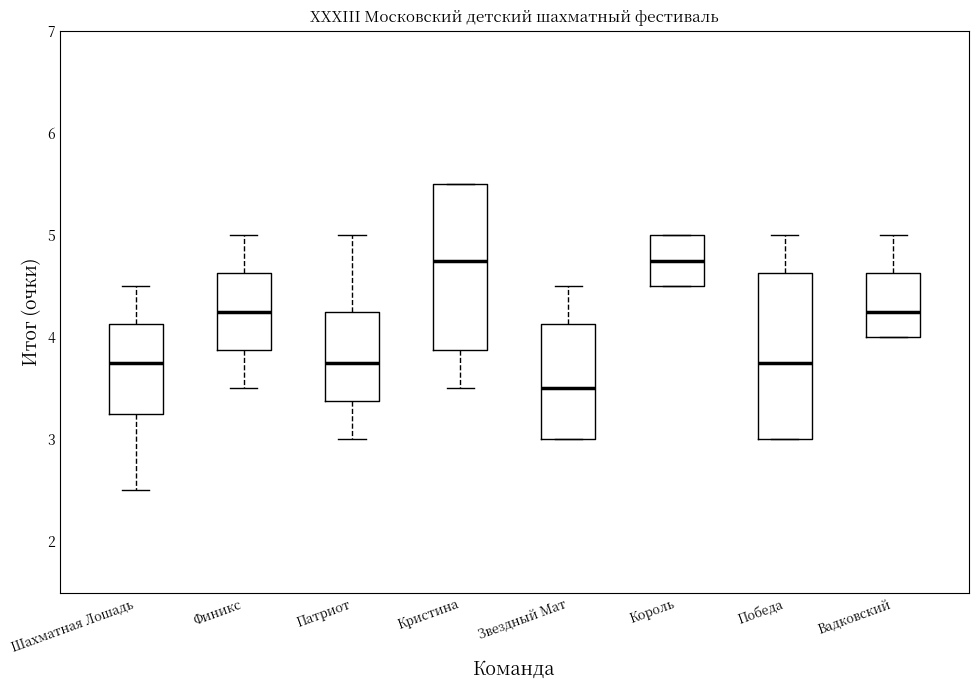

Reading left to right, read every box against the y-axis: the position of its median line, the range the box covers, and the ends of its whiskers. The values are not printed on the chart, so give them approximately, as read against the axis.

Шахматная Лошадь: median 3.8, box 3.3 to 4.1, whiskers 2.5 to 4.5
Финикс: median 4.3, box 3.9 to 4.6, whiskers 3.5 to 5.0
Патриот: median 3.8, box 3.4 to 4.3, whiskers 3.0 to 5.0
Кристина: median 4.8, box 3.9 to 5.5, whiskers 3.5 to 5.5
Звездный Мат: median 3.5, box 3.0 to 4.1, whiskers 3.0 to 4.5
Король: median 4.8, box 4.5 to 5.0, whiskers 4.5 to 5.0
Победа: median 3.8, box 3.0 to 4.6, whiskers 3.0 to 5.0
Вадковский: median 4.3, box 4.0 to 4.6, whiskers 4.0 to 5.0